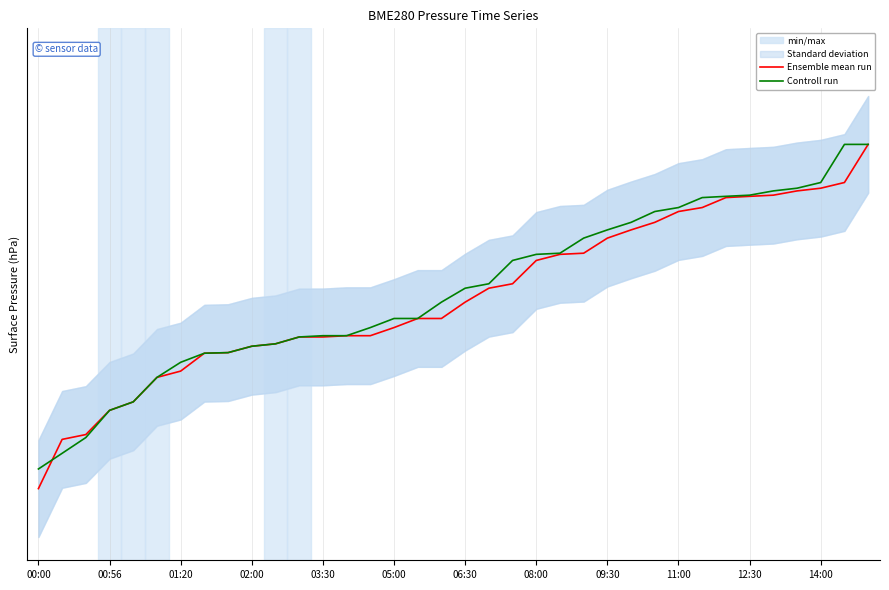

Count the number of data series in this chart.

2